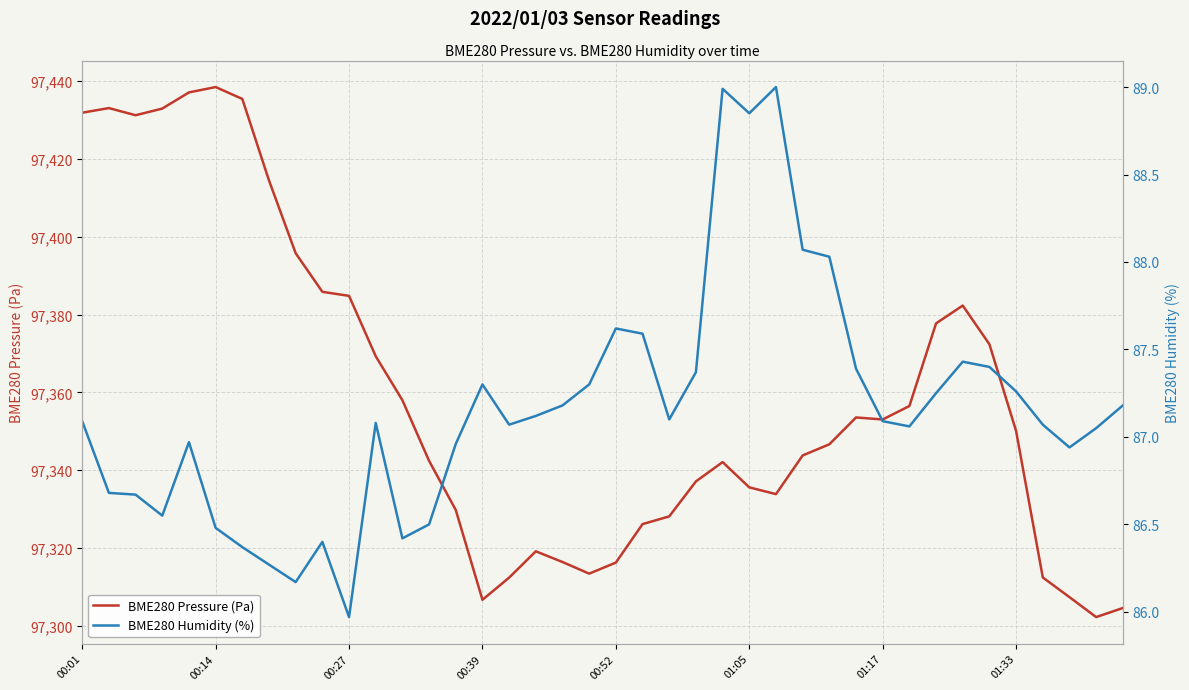

True or false: BME280 Humidity (%) has a value of 89.0 at 24.

True